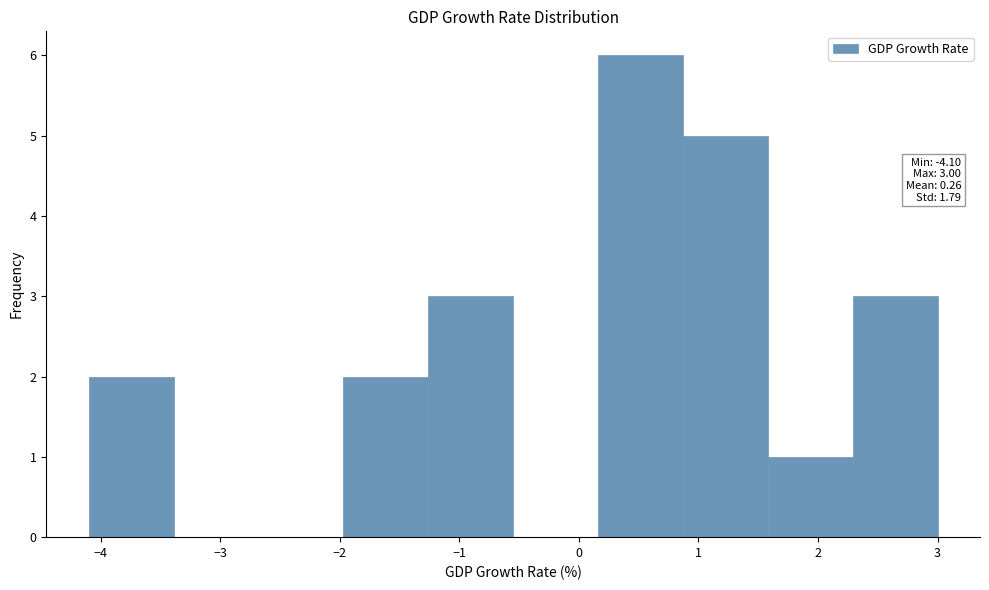

Which range on the x-axis has the tallest bar?

0.16 to 0.87